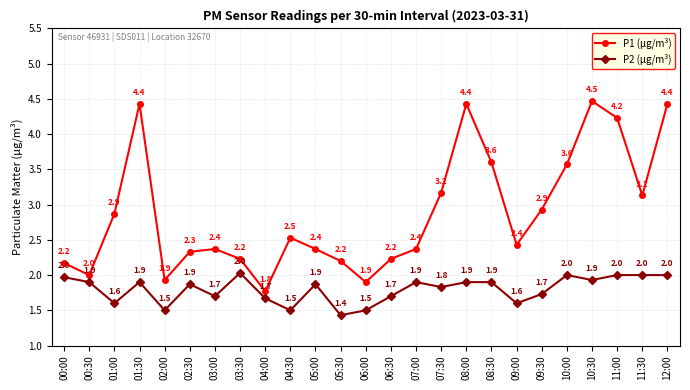

List the series in order of their overall mean, highest first.

P1 (μg/m³), P2 (μg/m³)